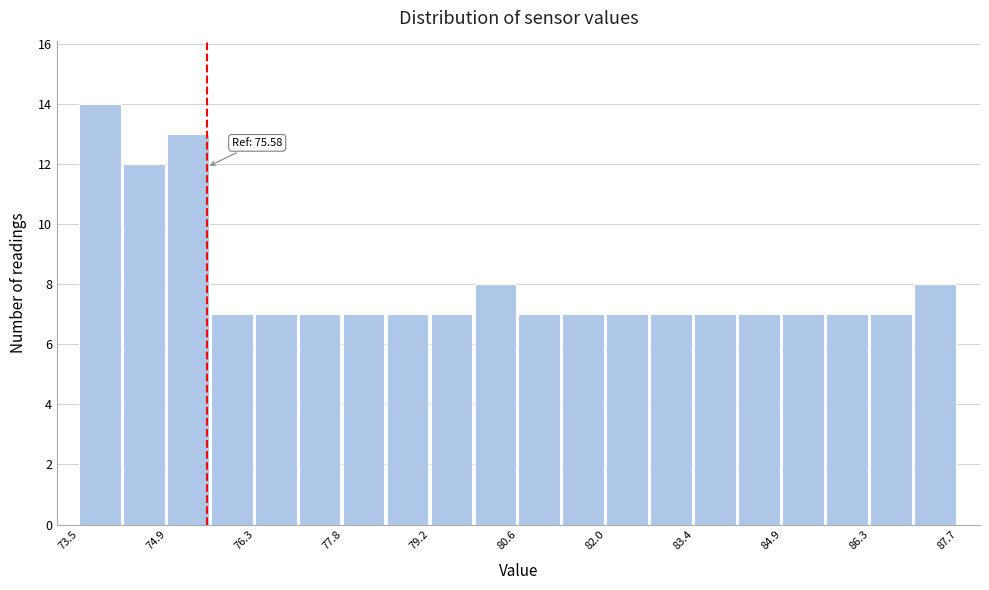

Around what value on the x-axis is the tallest bar? Give the approximate position of its centre, as read against the axis.

73.8